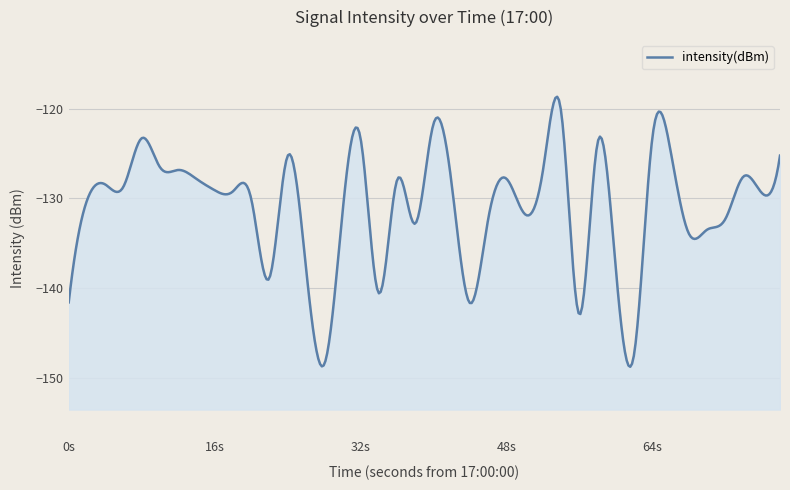

Where does the data first go above -129?

2